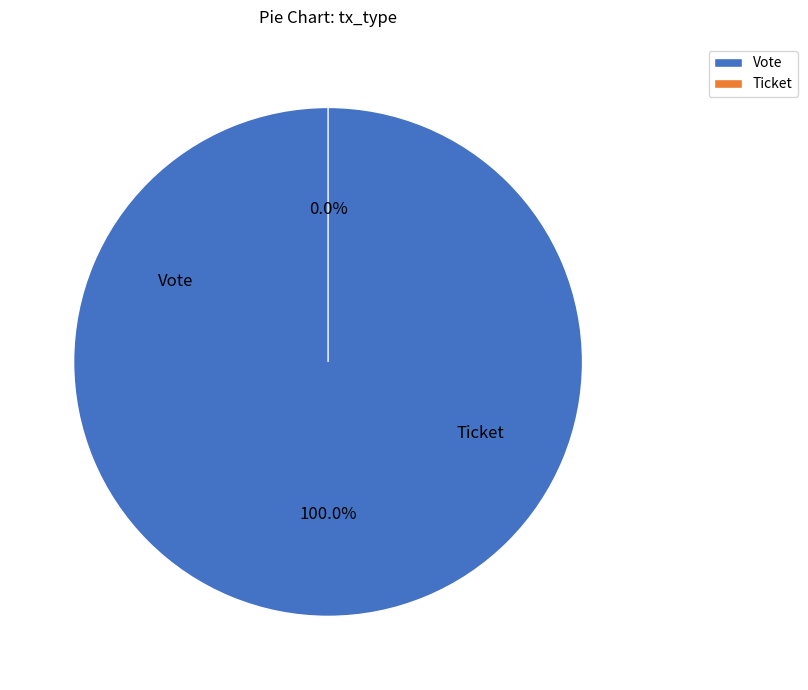

True or false: Vote accounts for 100% of the total.

True